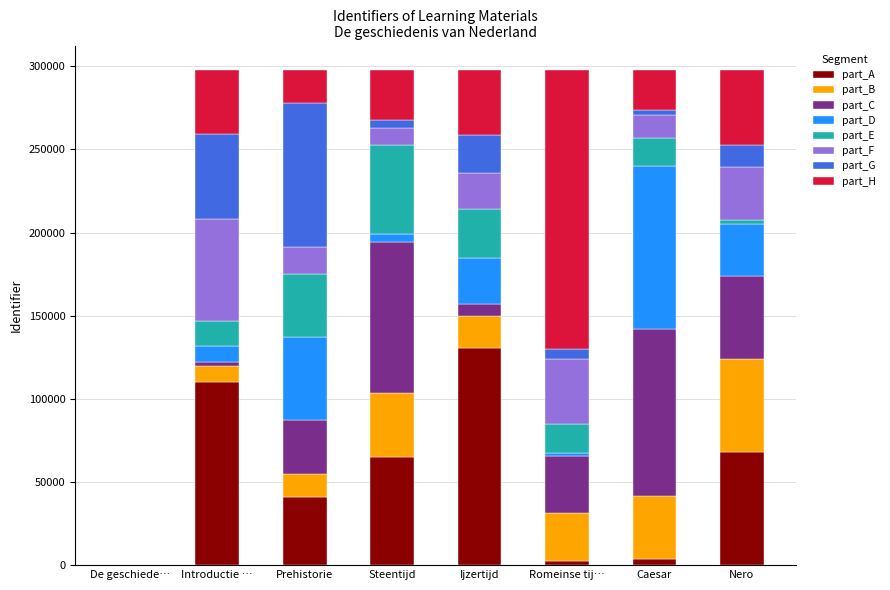

At which label does part_A reach its peak?

Ijzertijd